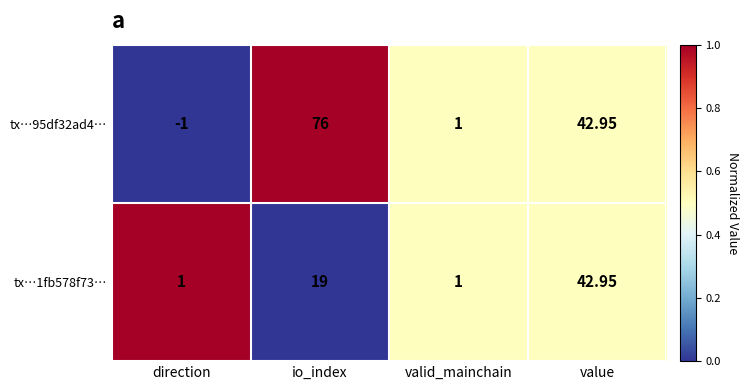

Which category has the highest value in the tx…1fb578f73… series?

value